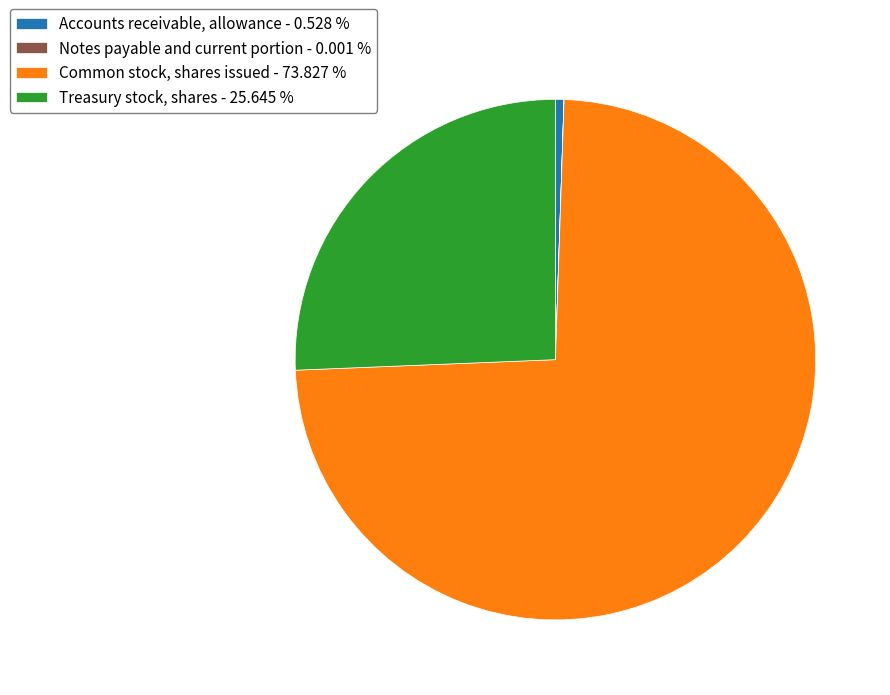

Does any single category account for the majority?

Yes